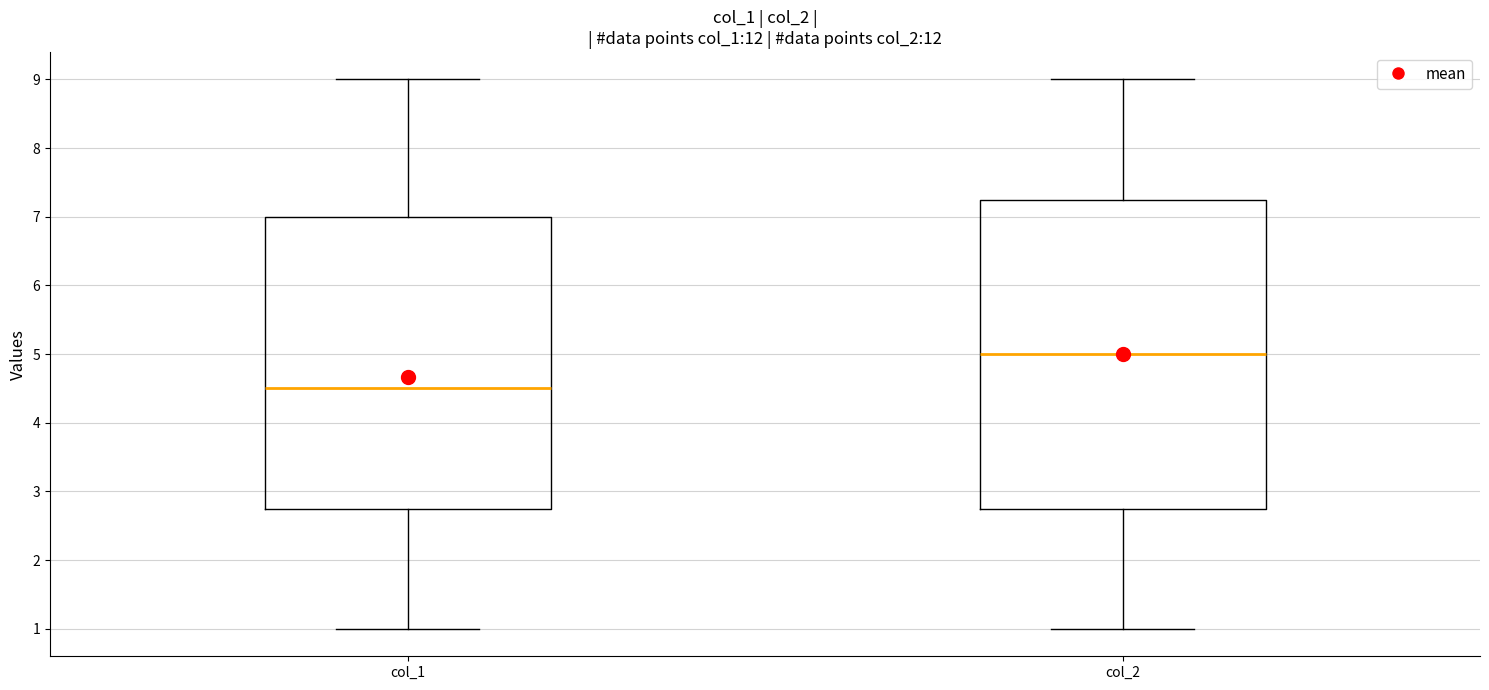

Where does the median line of the box for col_2 sit on the y-axis? The values are not printed on the chart, so give them approximately, as read against the axis.

5.0